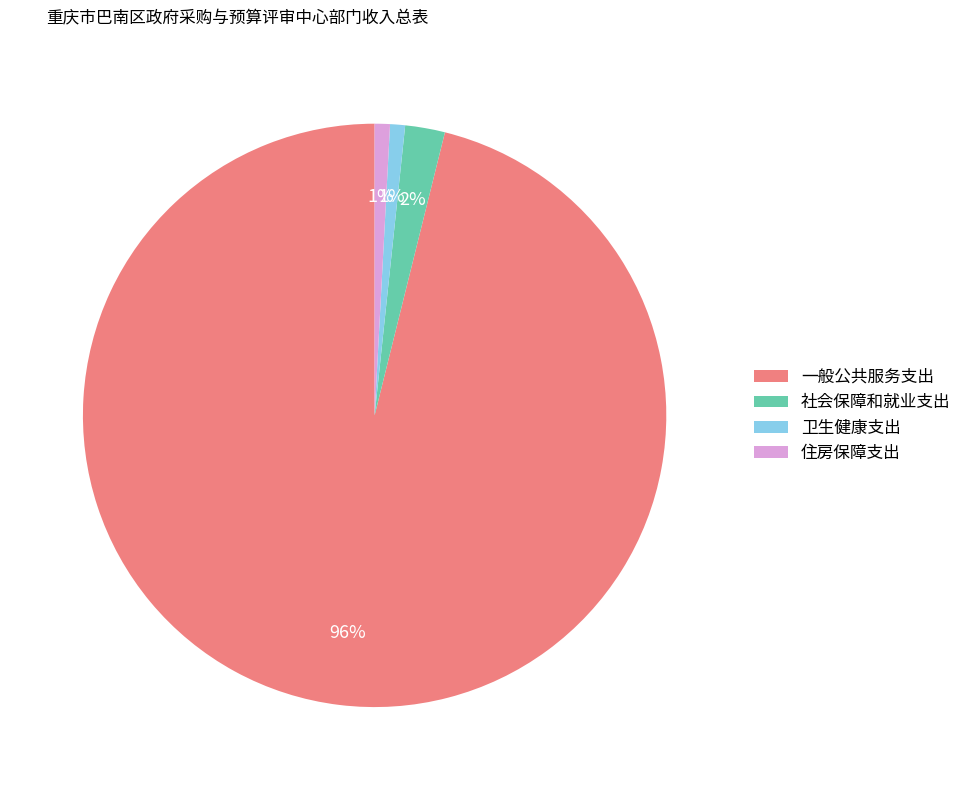

What percentage is the 社会保障和就业支出 slice, to the nearest percent?

2%